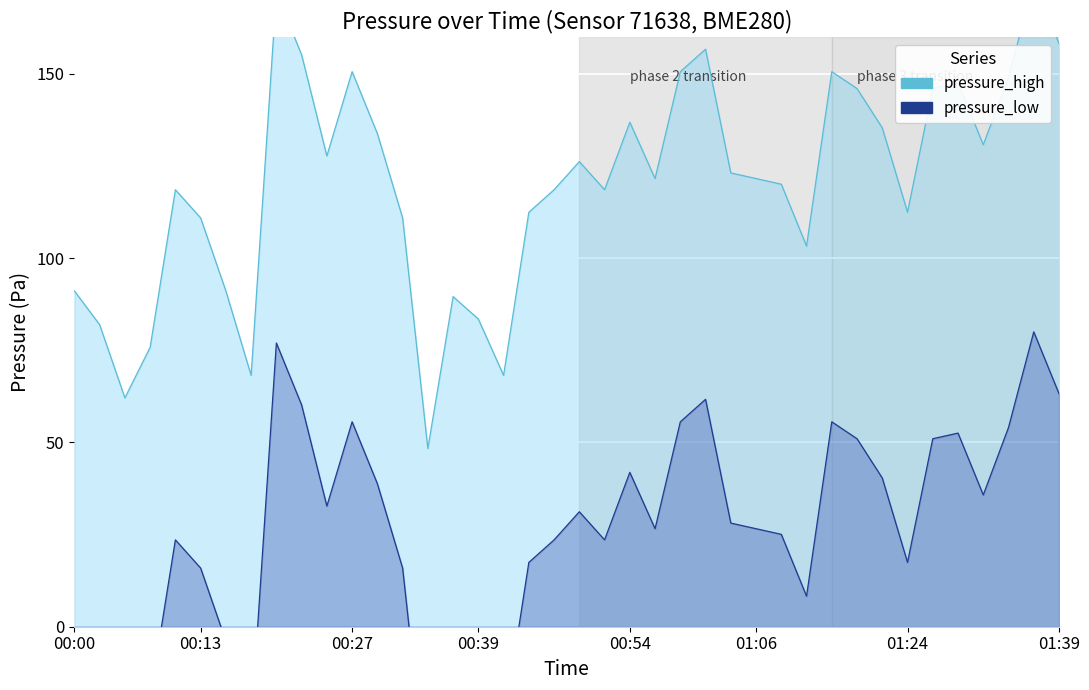

The value at 00:59 is 150.6. True or false?

True